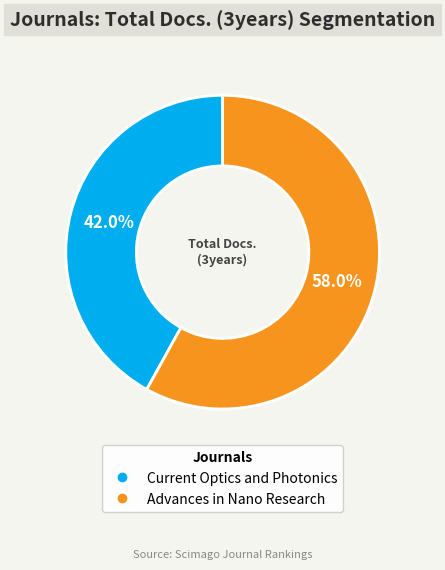

Rank the categories by value from highest to lowest.

Advances in Nano Research, Current Optics and Photonics